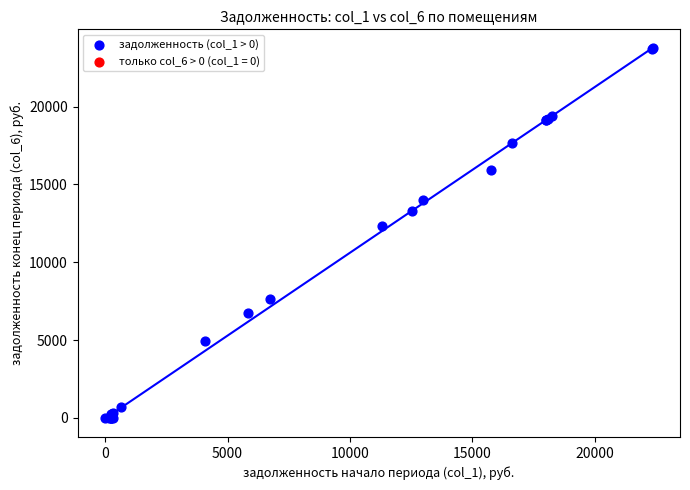

What Y value in the scatter plot is closest to 11875?

12306.8